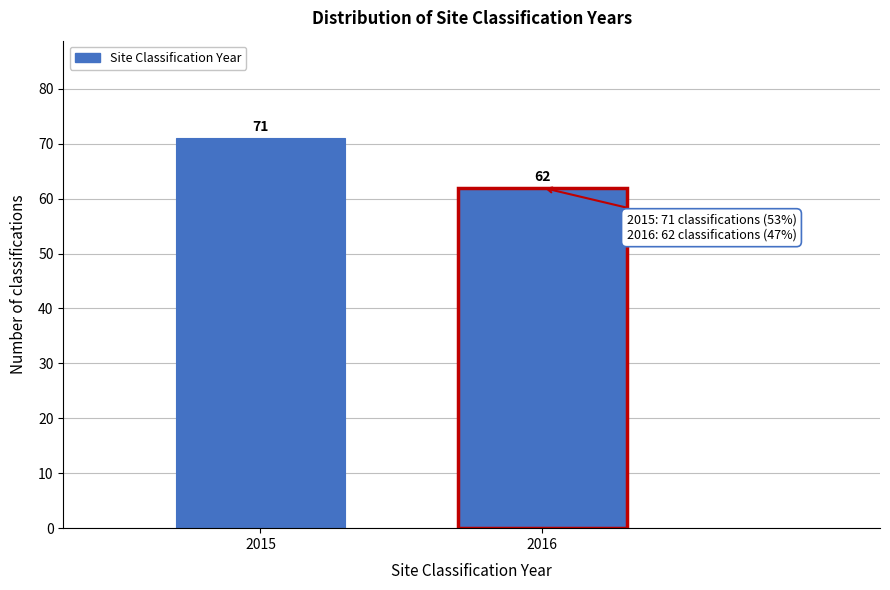

Reading right to left, transcribe all the data shown in this chart.

2016=62	2015=71